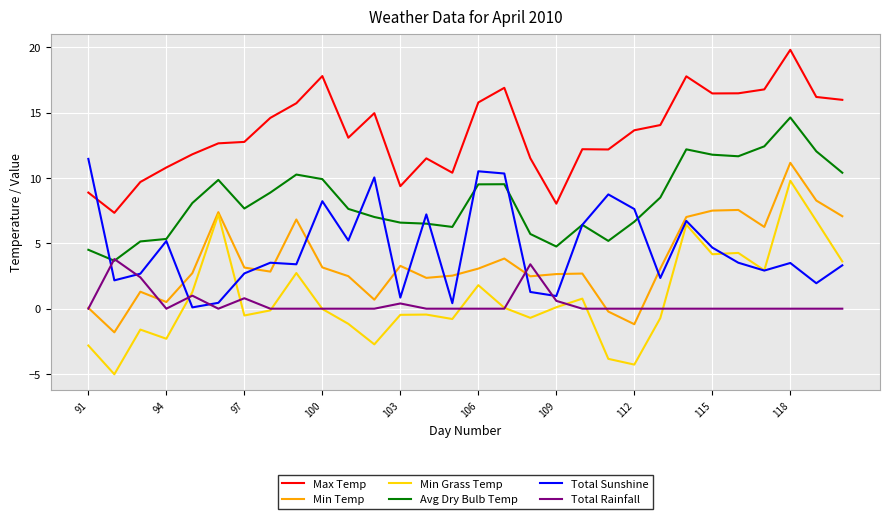

How many distinct data groups are displayed?

6